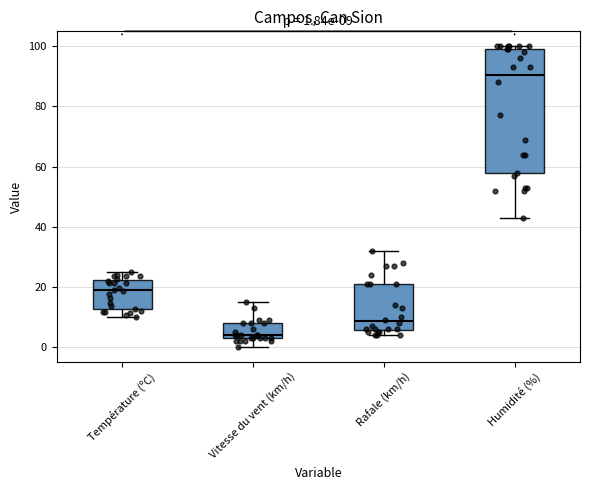

Which box's median line is the lowest?

Vitesse du vent (km/h)